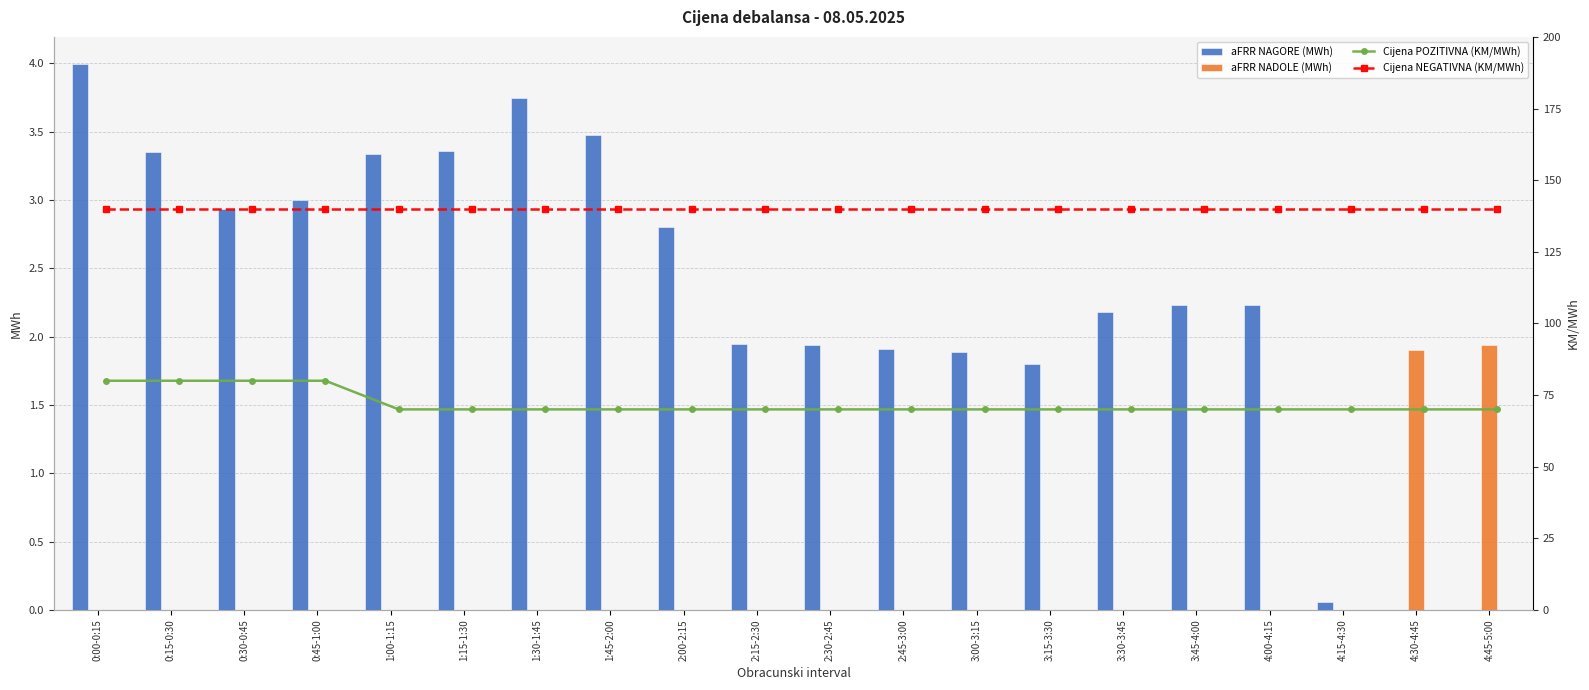

What is the sum of all aFRR NAGORE (MWh) values?

46.2